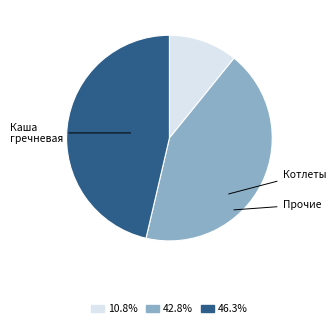

How many segments does this pie chart have?

3